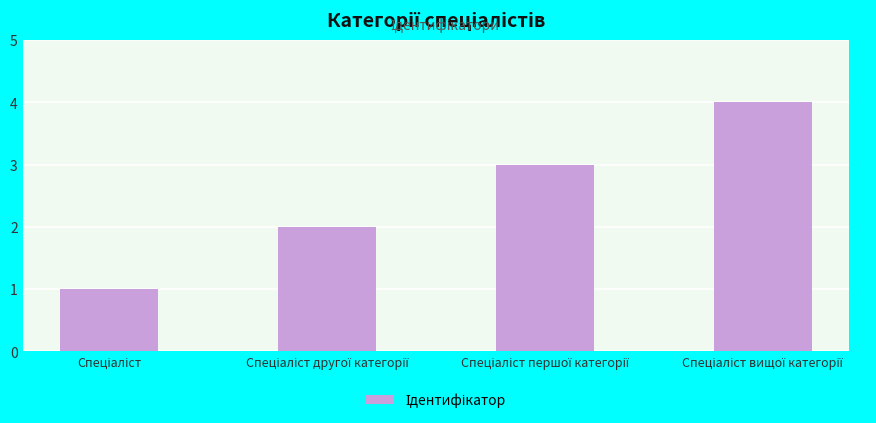

What is the greatest value displayed?

4